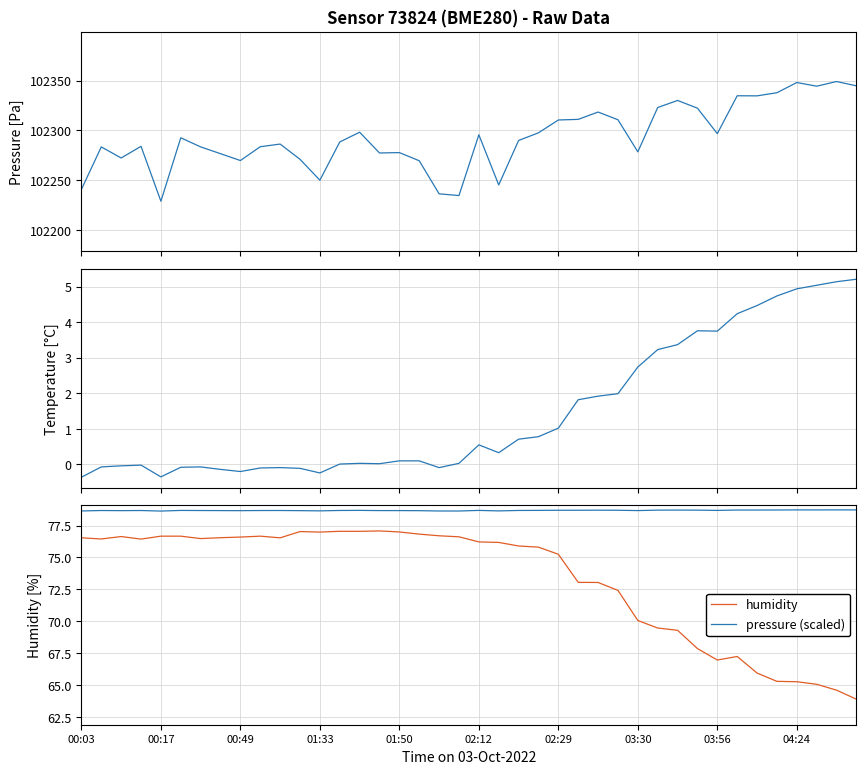

Count the number of categories in the chart.

40